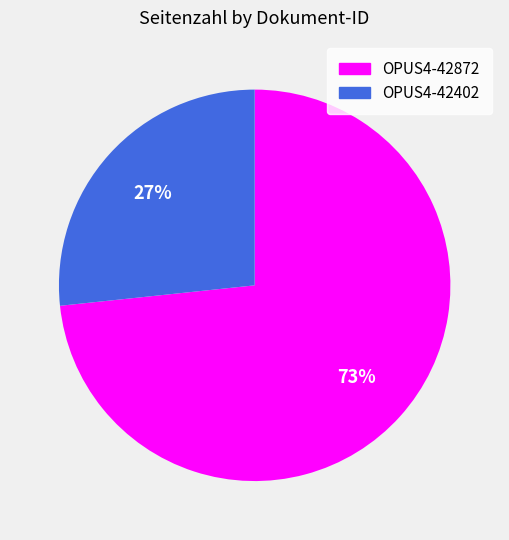

To the nearest percent, what portion does OPUS4-42872 represent?

73%